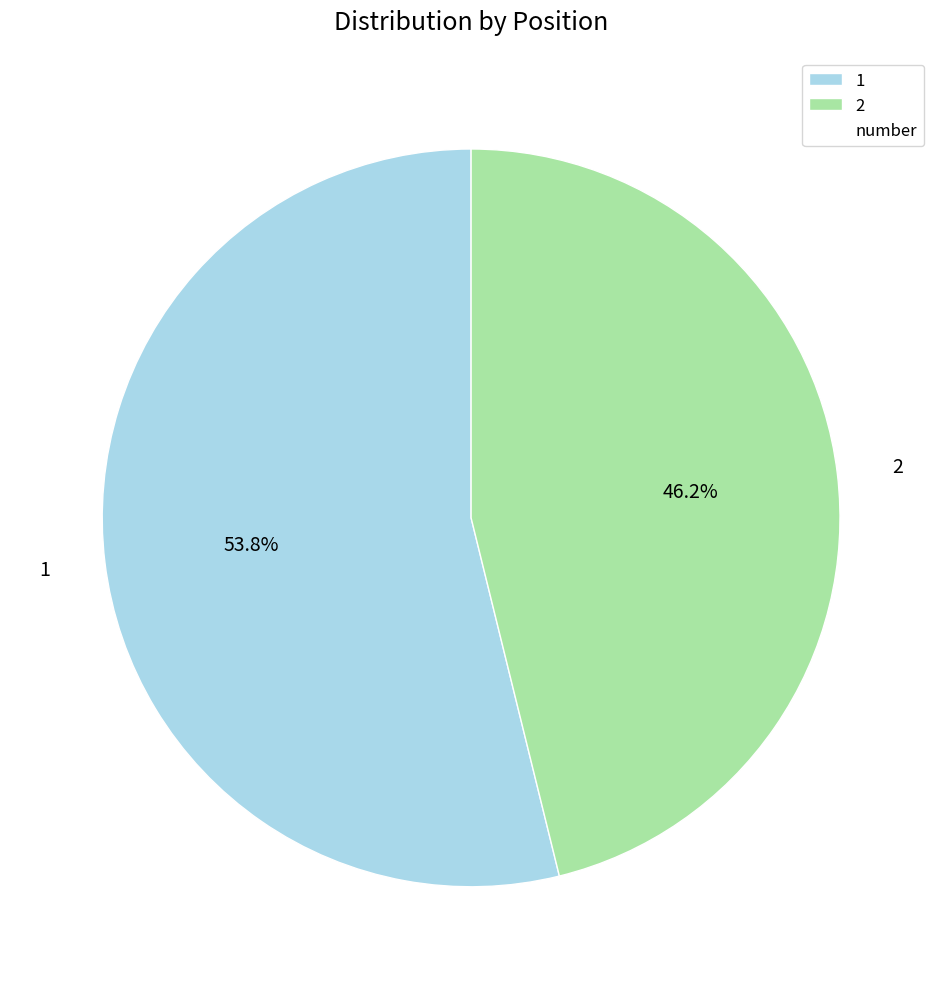

How many segments does this pie chart have?

2